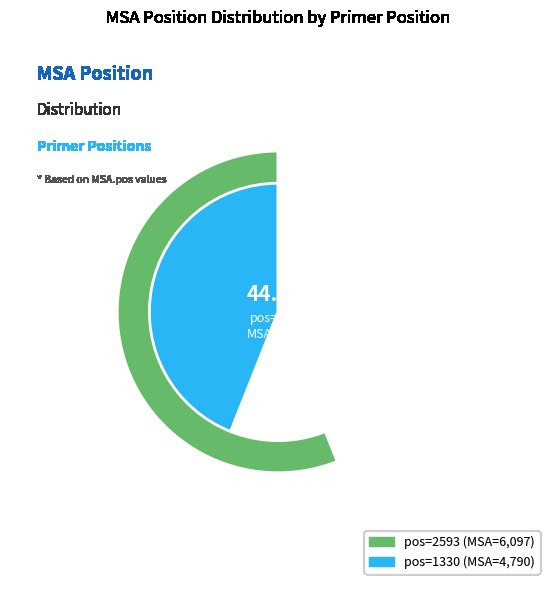

To the nearest percent, what portion does 2593 represent?

56%